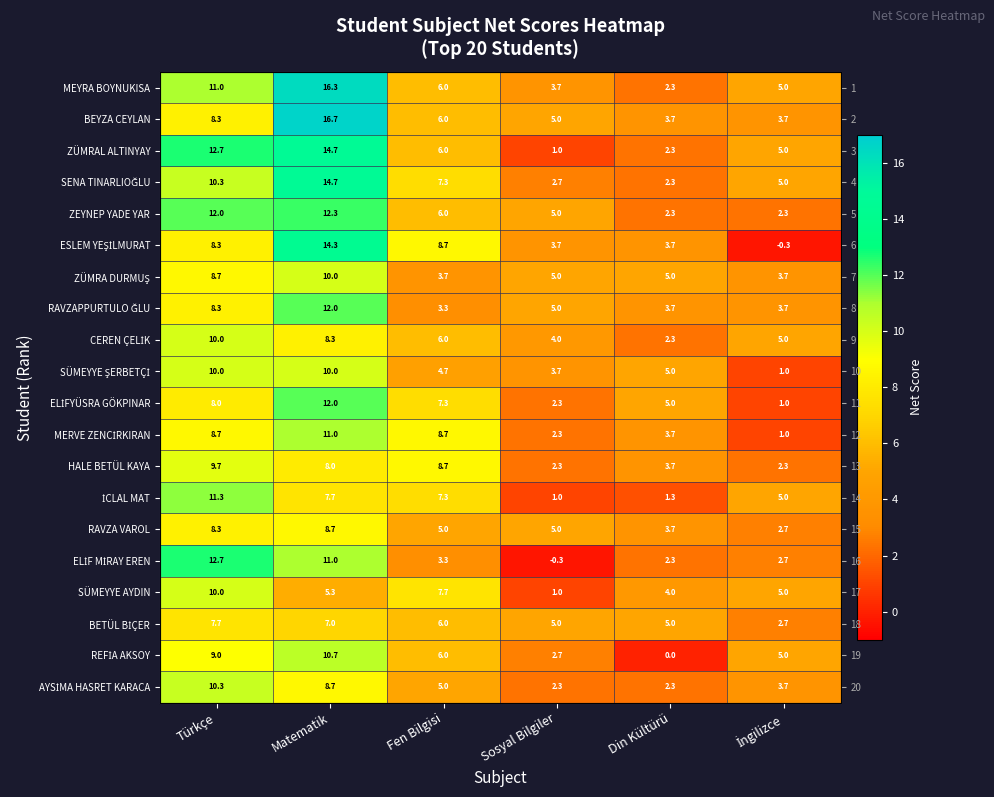

At which category does the chart reach its minimum across all series?

İngilizce